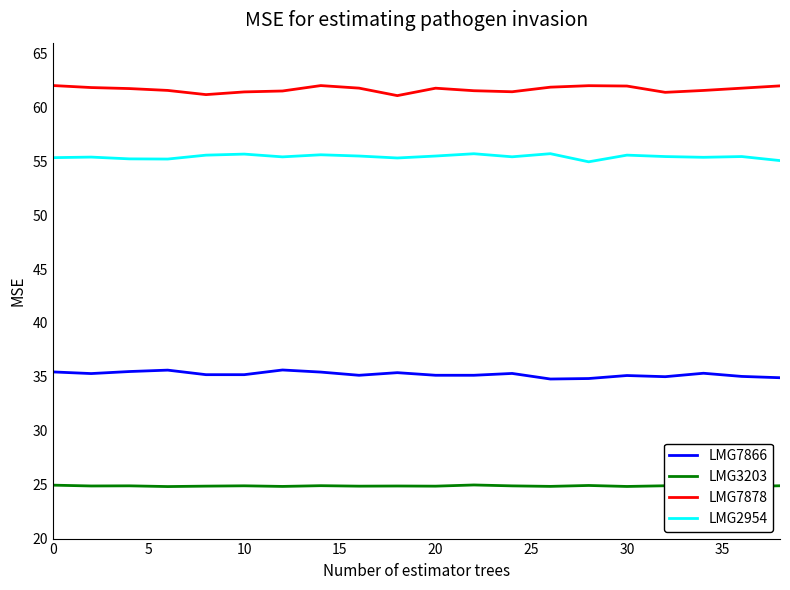

What is the highest value of the LMG2954 series?

55.7